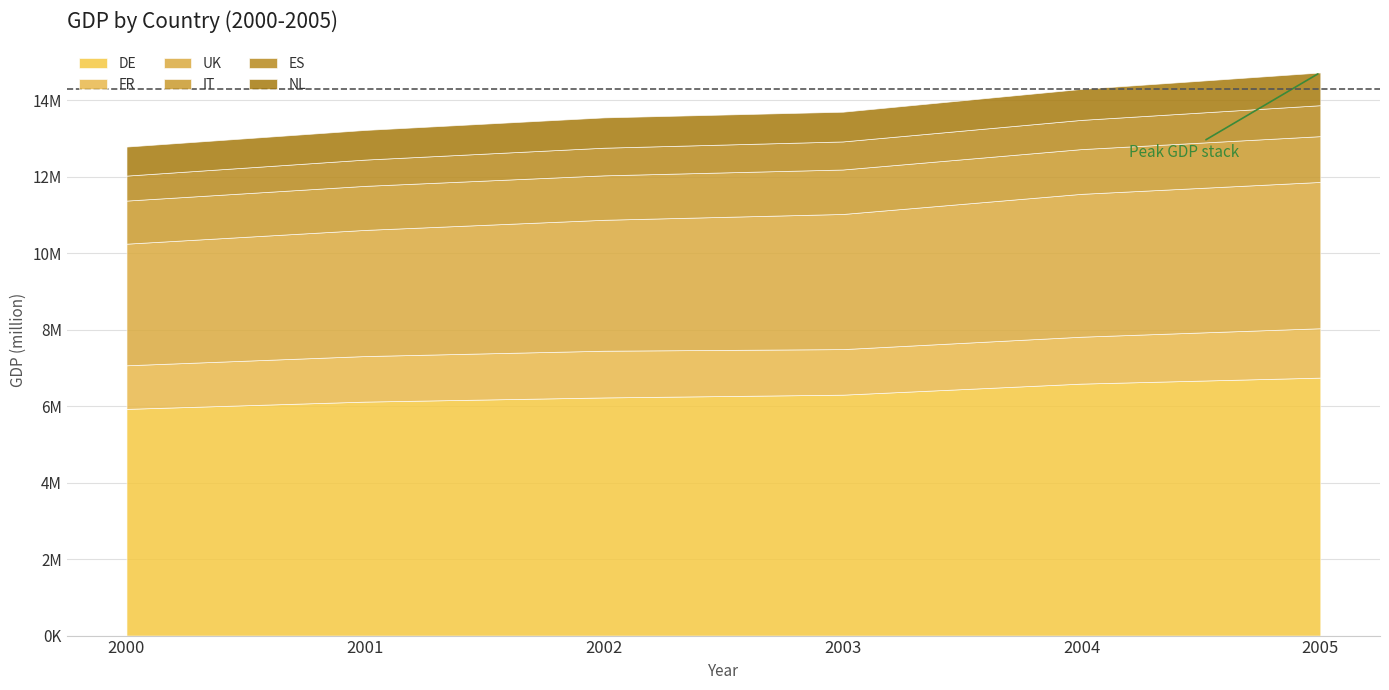

Which category has the highest value across all series?

2005